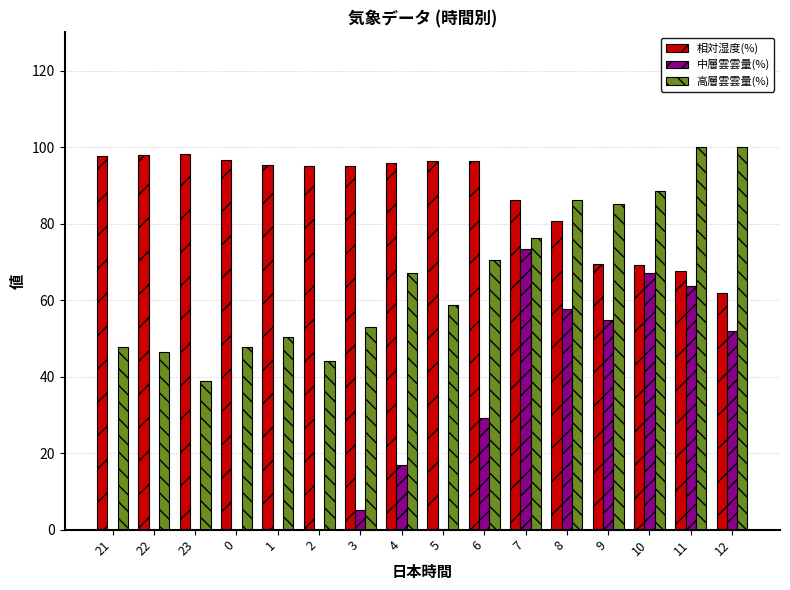

Is the value of 高層雲雲量(%) at 22 greater than the value of 中層雲雲量(%) at 2?

Yes